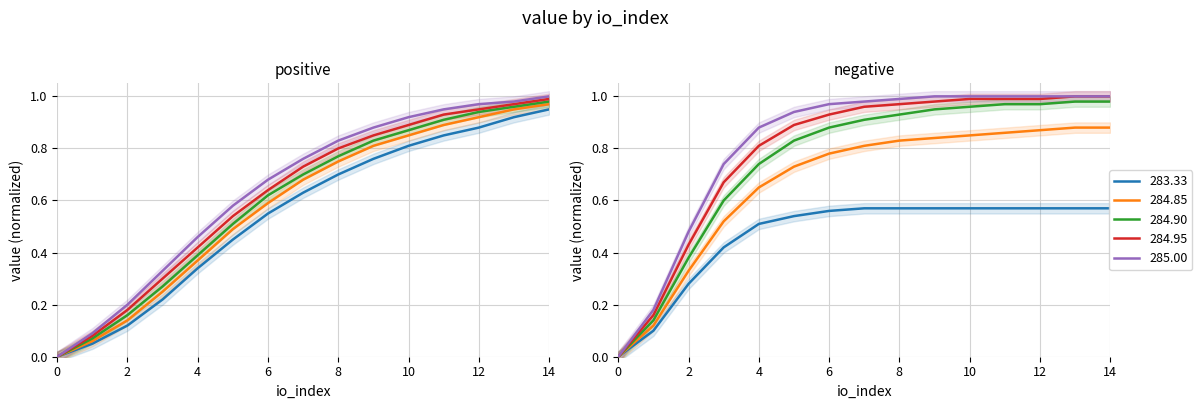

What is the value of the 9th point from the left?

0.7